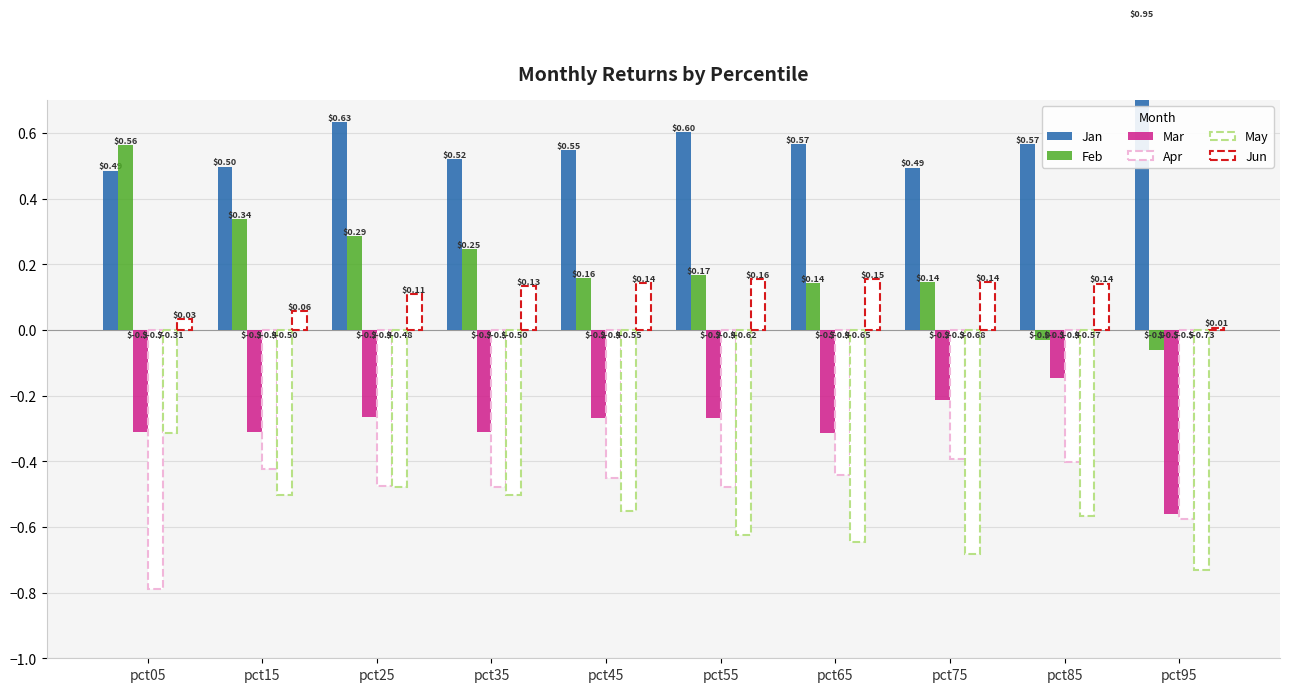

Does the chart contain any negative values?

Yes